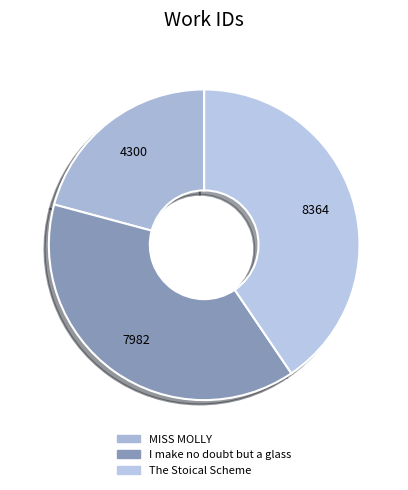

To the nearest percent, what percentage of the pie is The Stoical Scheme?

41%